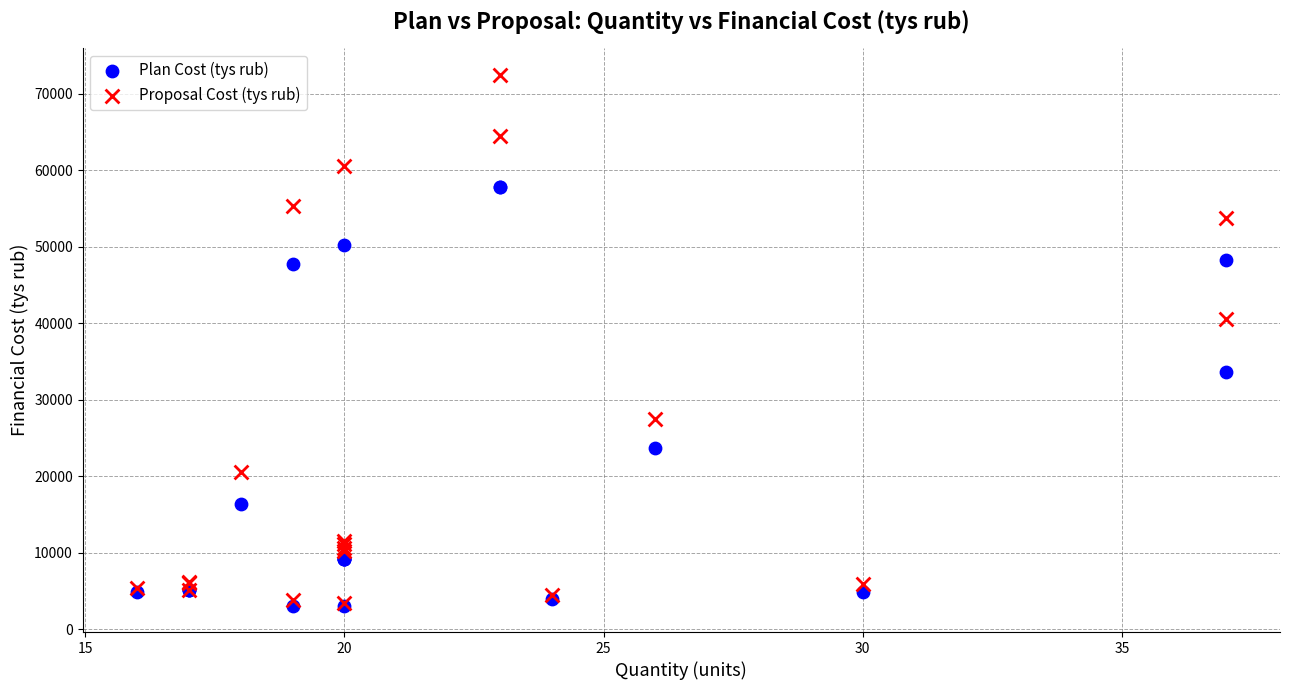

Across all series, what Y value is closest to 37758?

40584.6